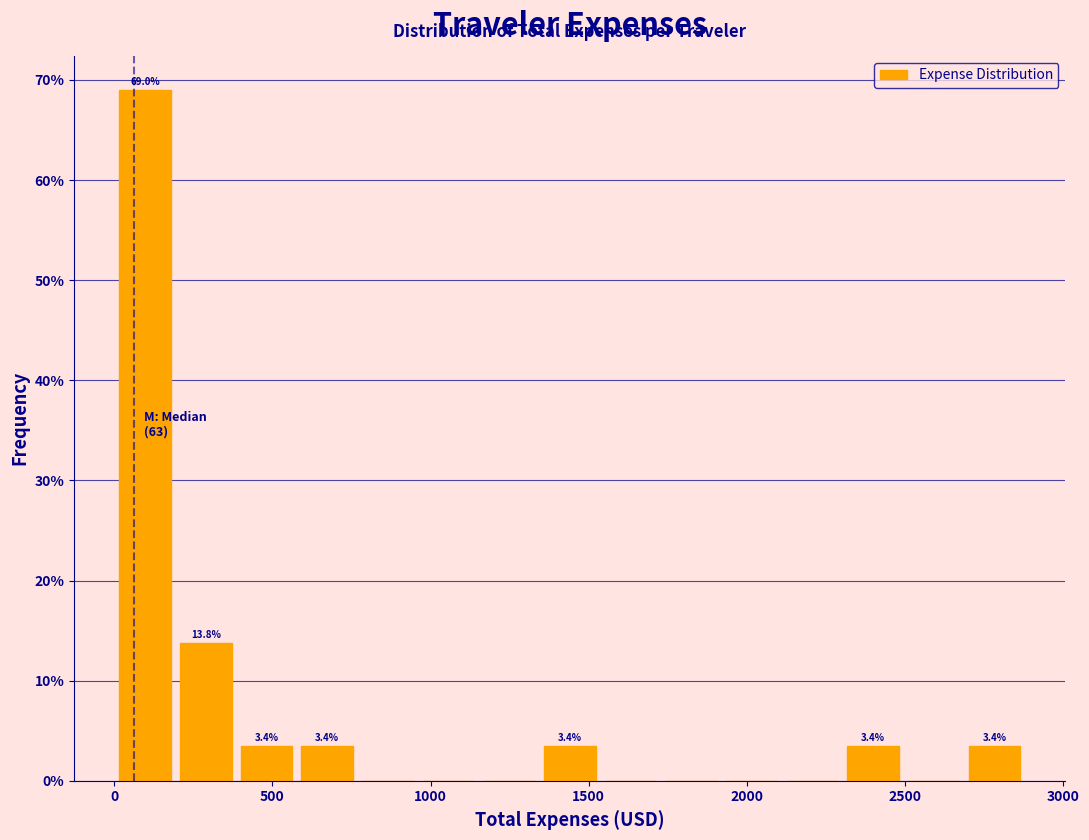

Read against the x-axis, roughly where is the centre of the tallest bar?

100